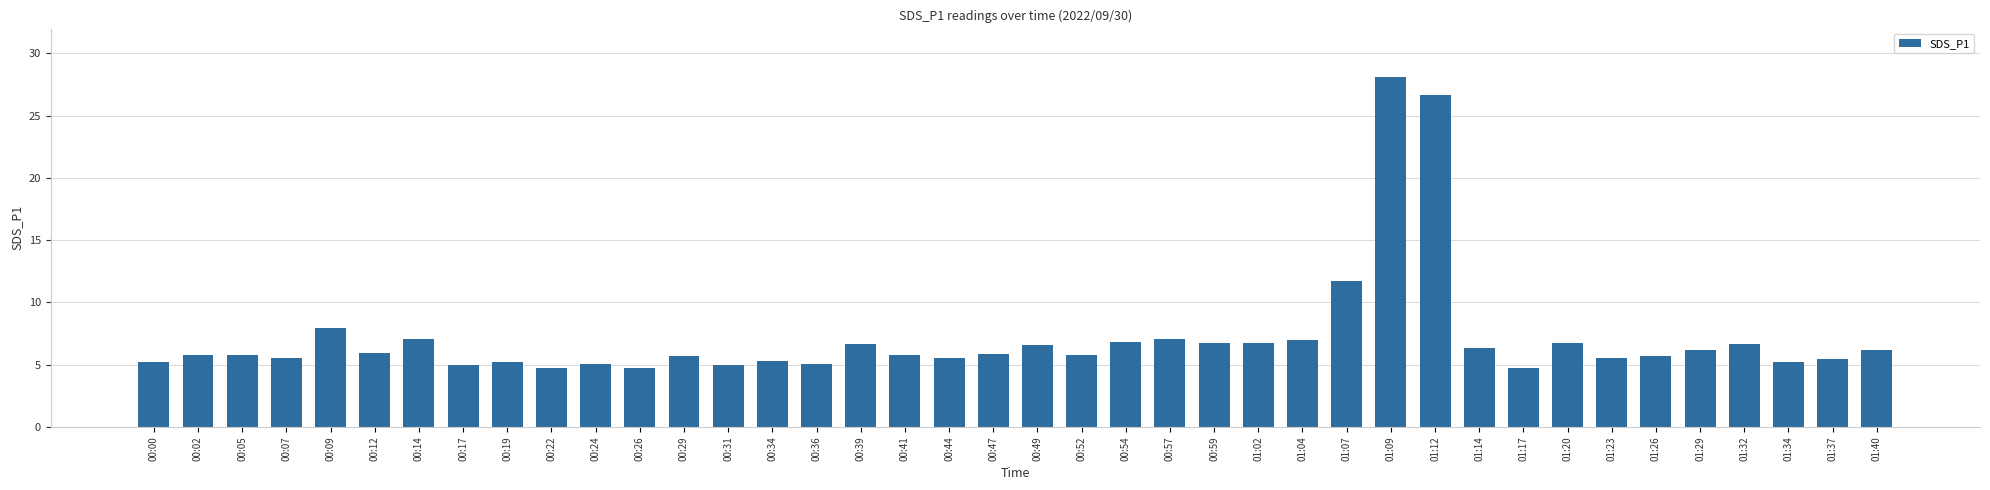

Between 01:32 and 01:23, which is larger?

01:32